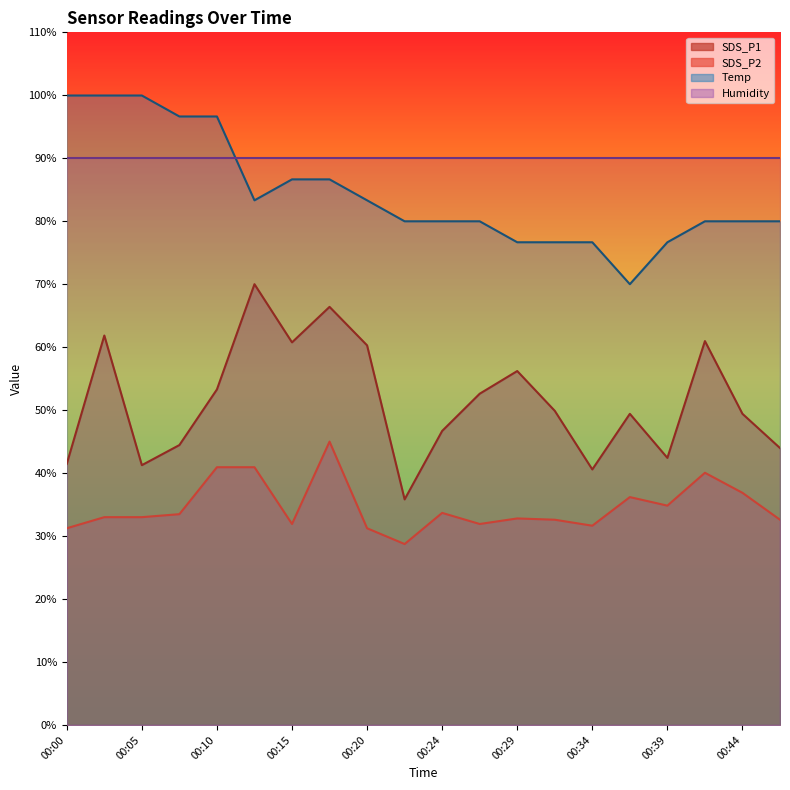

What is the difference between the maximum and second lowest values in the Temp series?

23.3